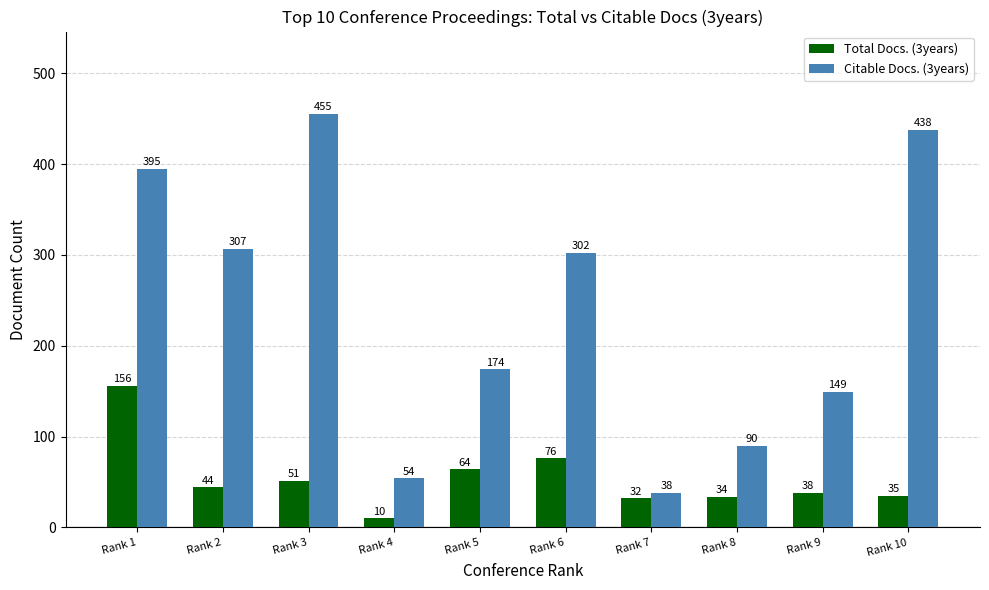

Which category has the lowest value across all series?

Rank 4